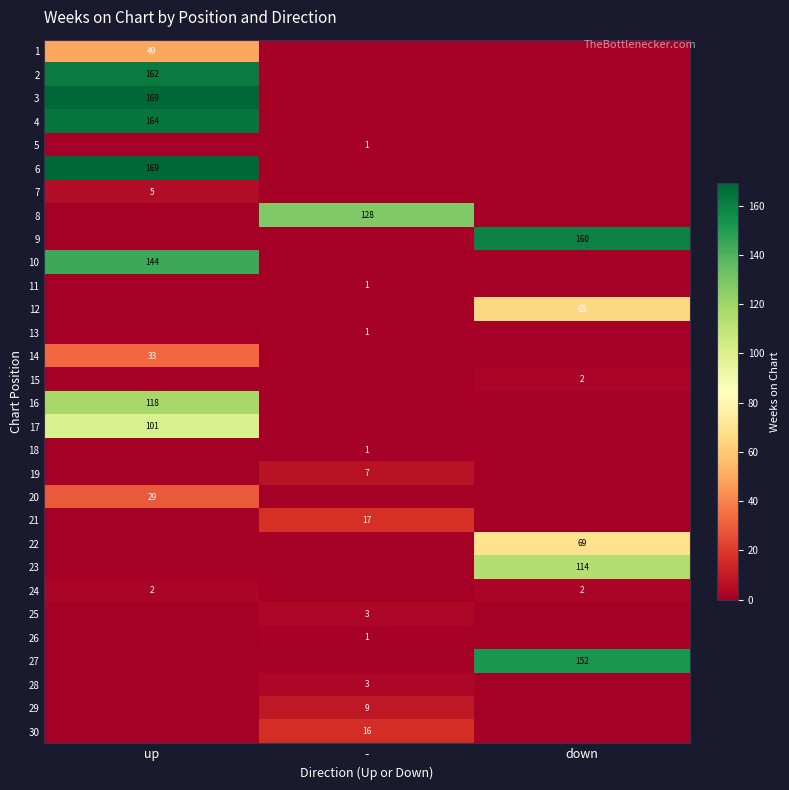

Is it true that 13 equals 0 at -?

False